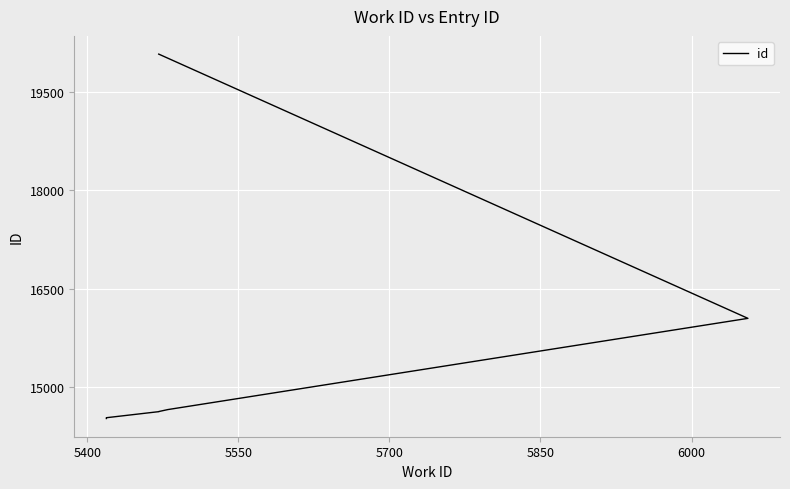

Count the number of categories in the chart.

9